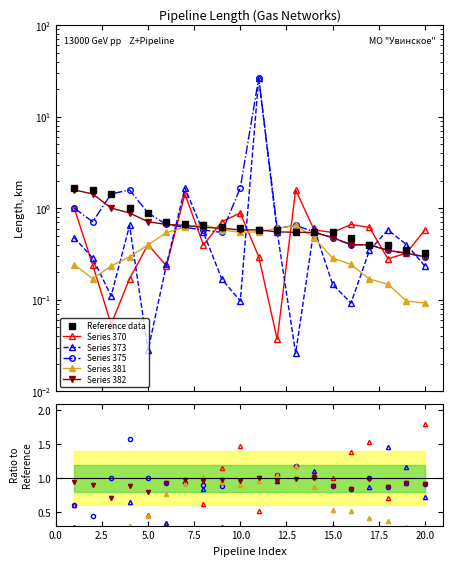

Which series has the widest spread of values?

Series 373